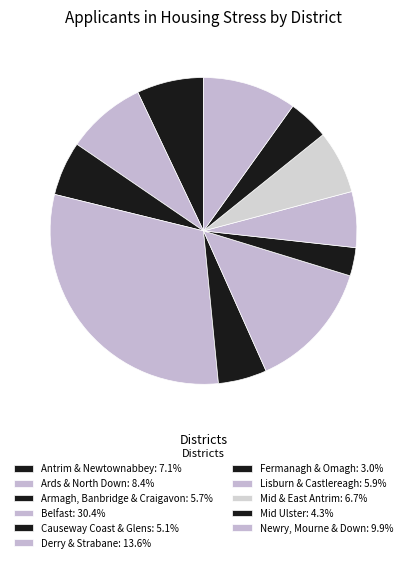

Count the number of slices in the pie.

11